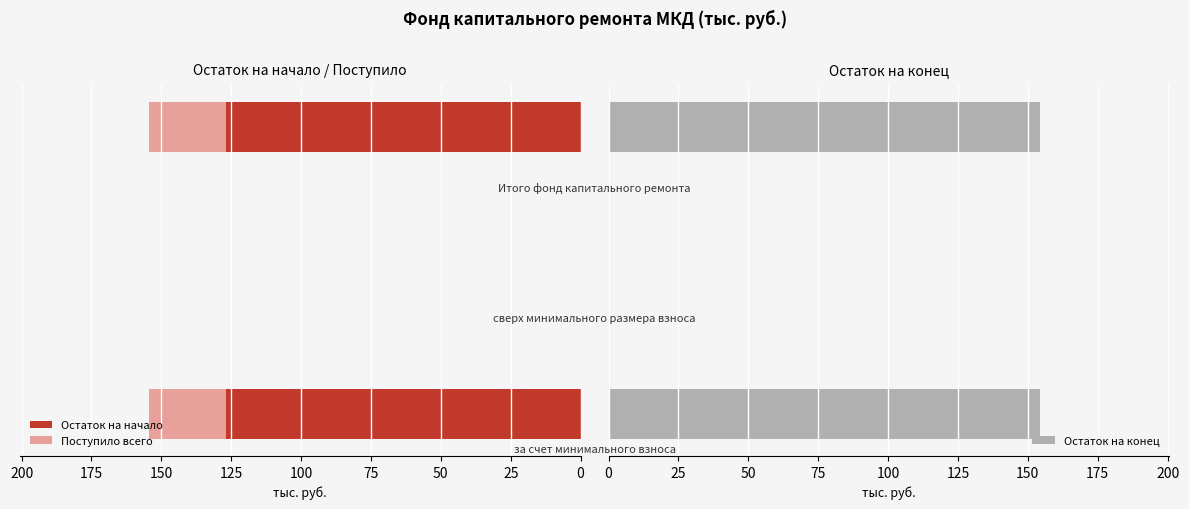

How many values in the Остаток на начало series exceed 126?

2